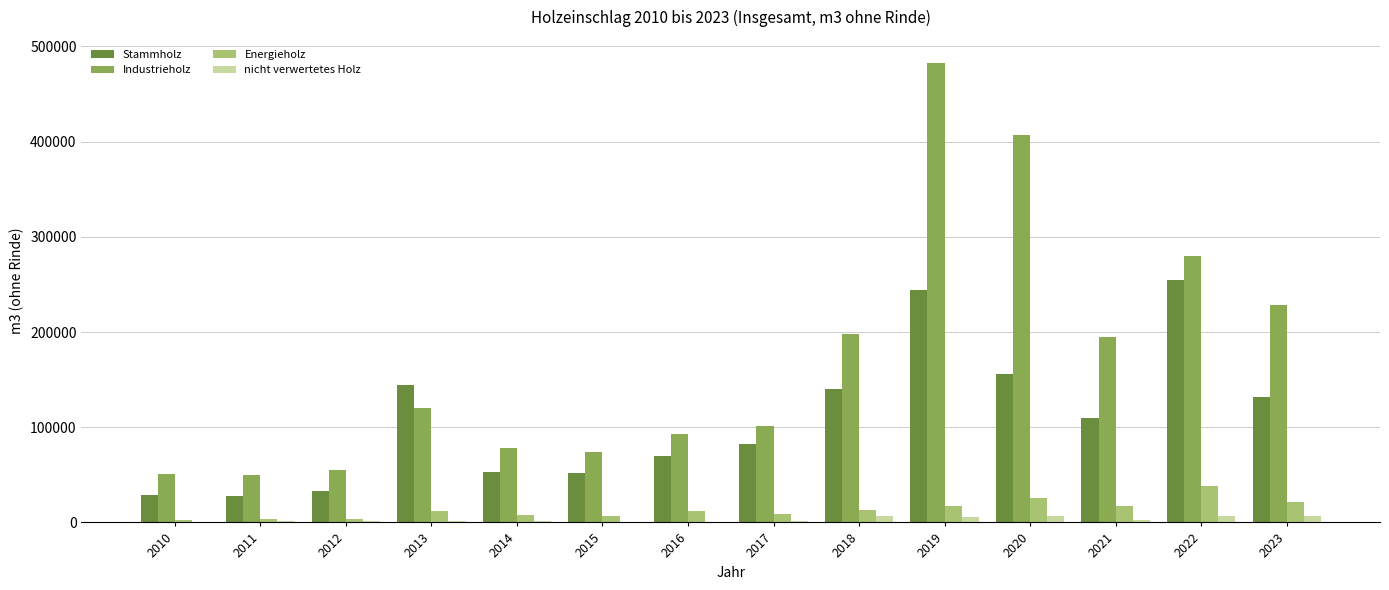

What is the greatest value displayed?

482792.7